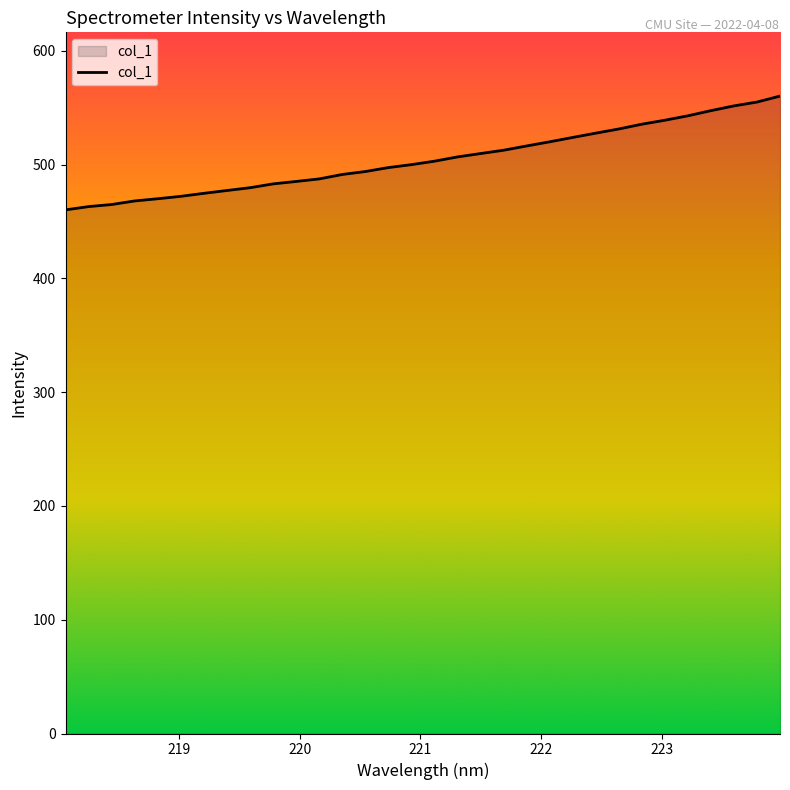

What is the smallest value displayed?

460.2